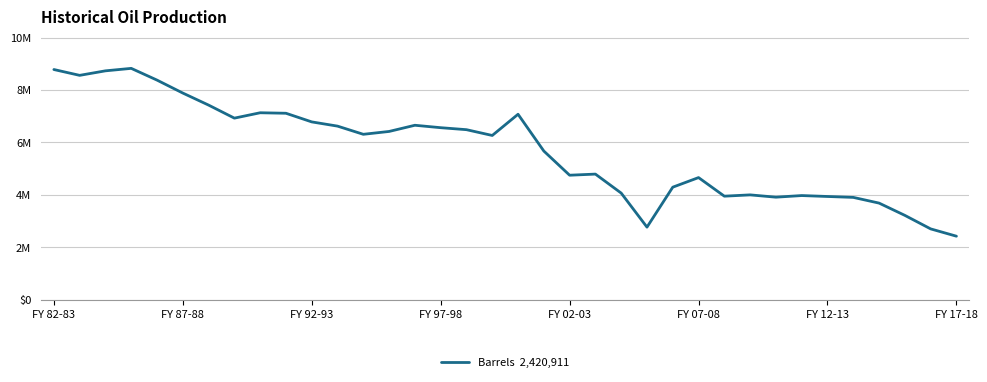

Does the chart display data point markers on the line(s)?

No